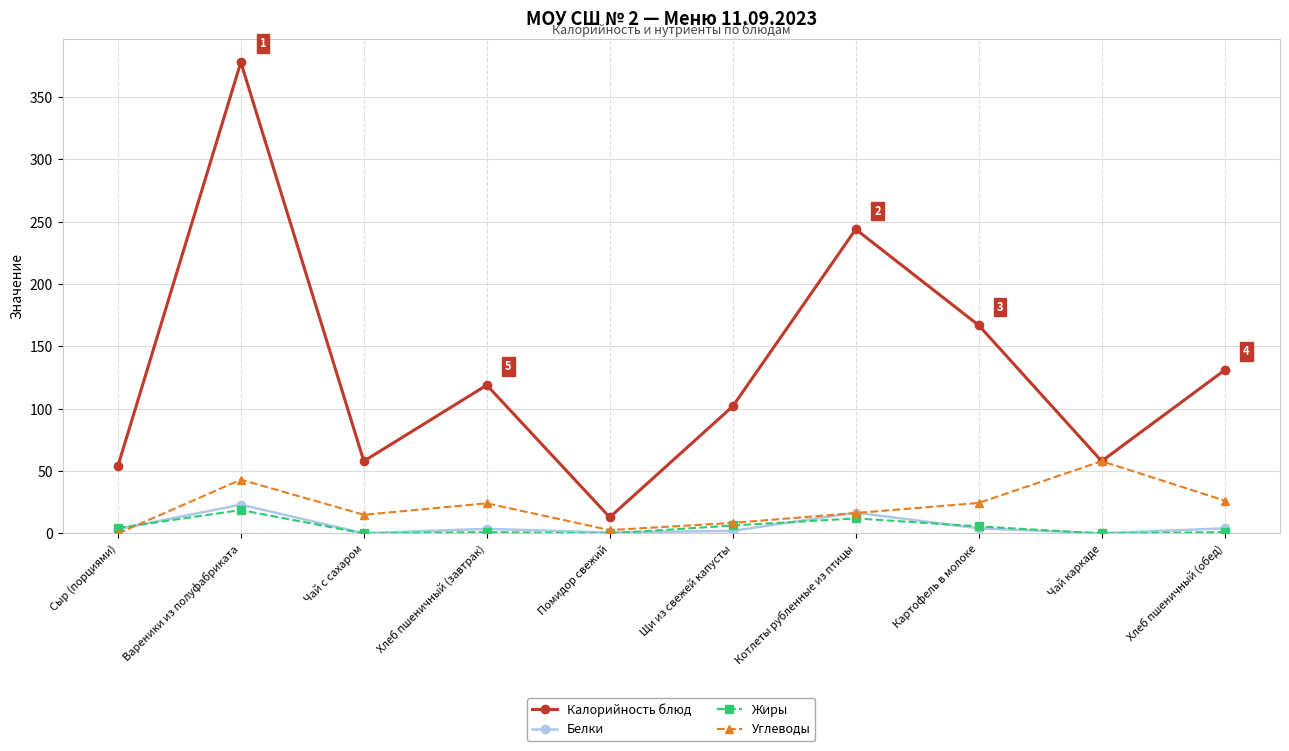

What is the maximum value for Калорийность блюд?

378.0